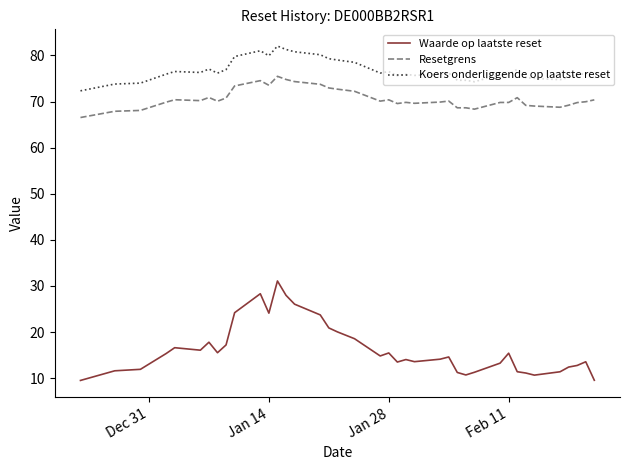

What is the average value of the Waarde op laatste reset series?

16.2